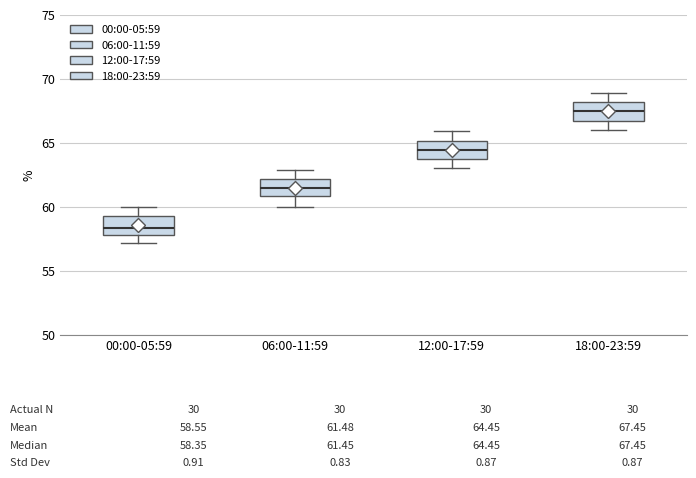

Which box's median line is the lowest?

00:00-05:59